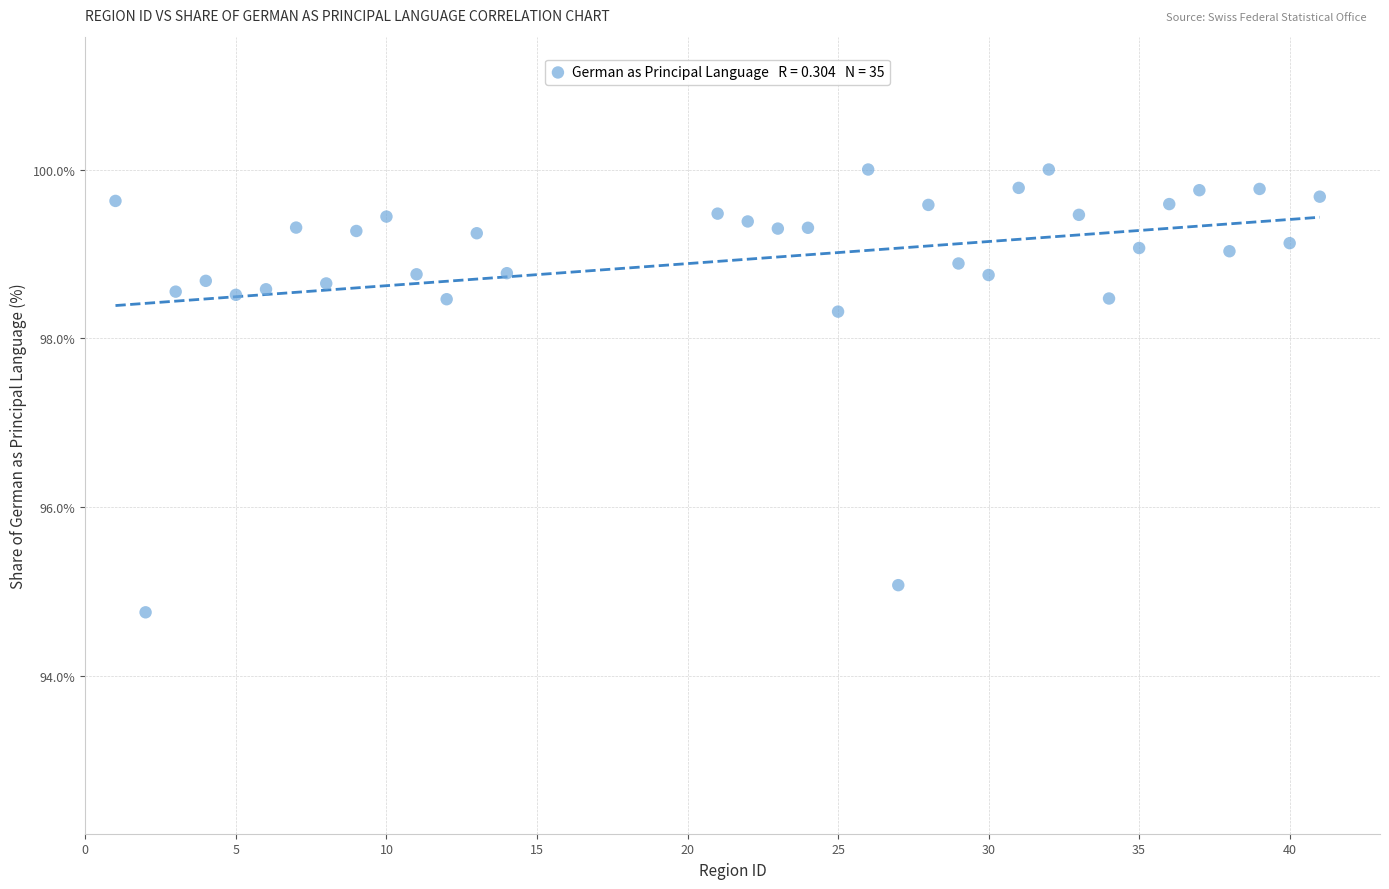

What Y value in the scatter plot is closest to 97?

98.3